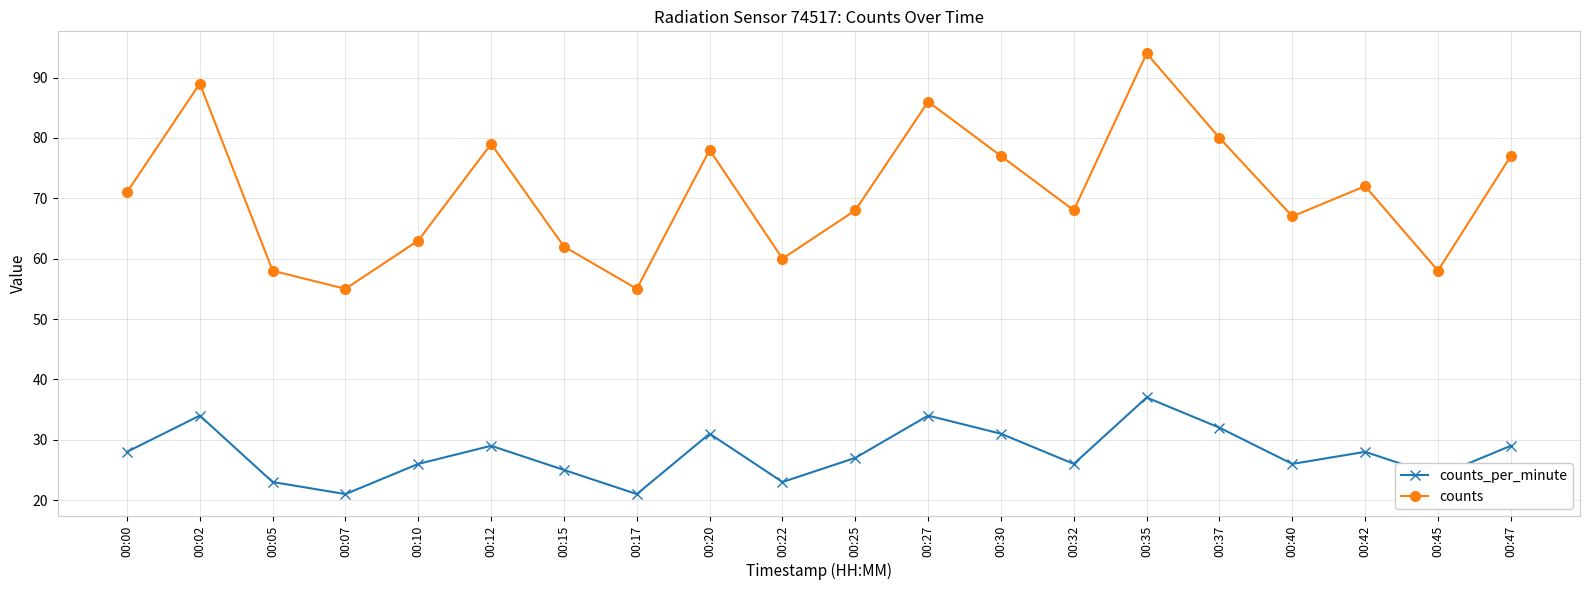

What is the maximum value shown in the chart?

94